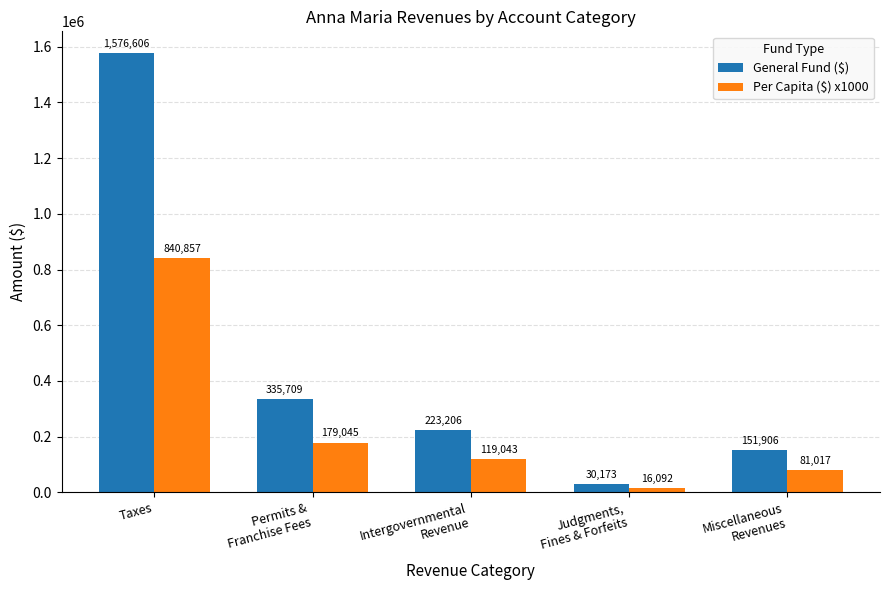

How many groups of bars are there?

5